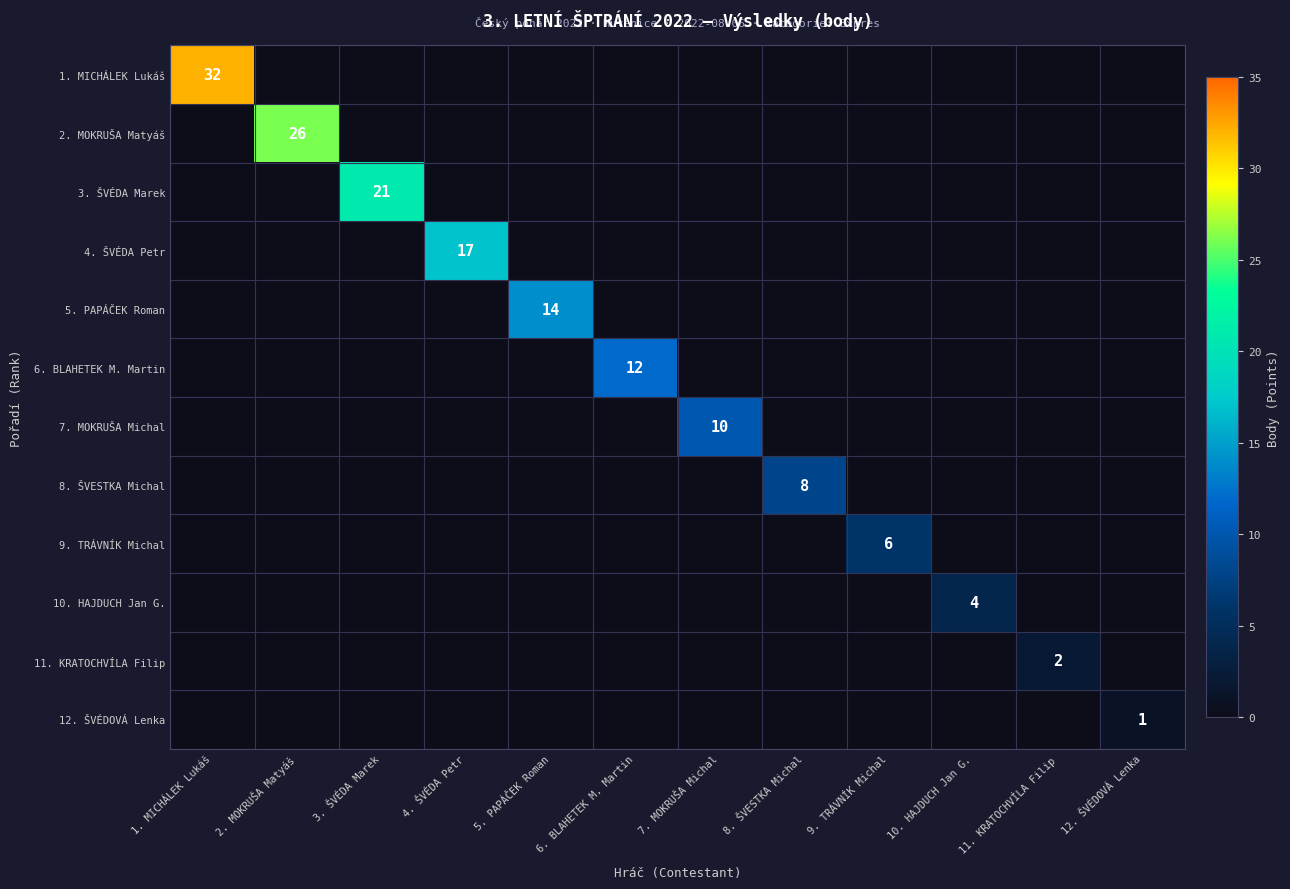

Between 2. MOKRUŠA Matyáš and 10. HAJDUCH Jan G., which is larger?

2. MOKRUŠA Matyáš